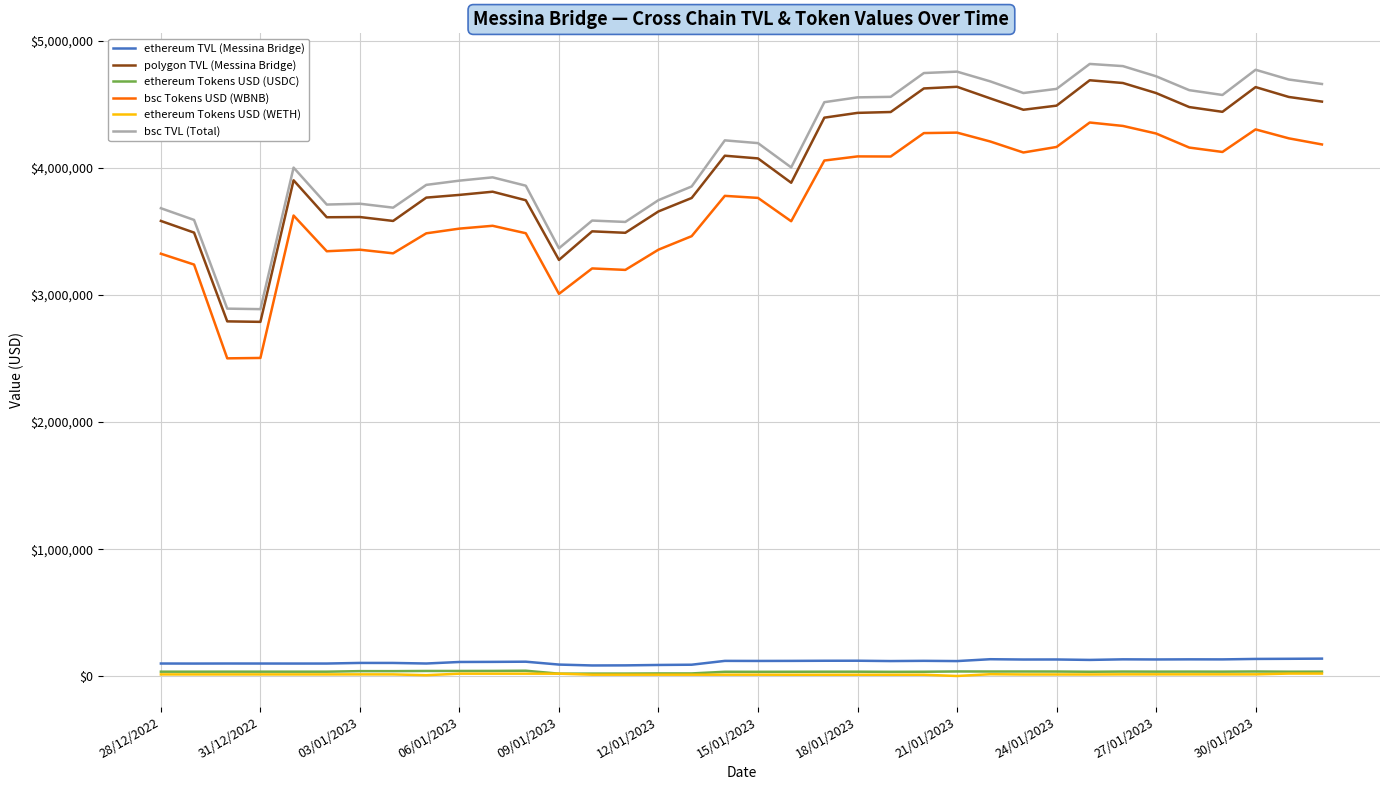

True or false: polygon TVL (Messina Bridge) and ethereum Tokens USD (WETH) intersect in this chart.

False